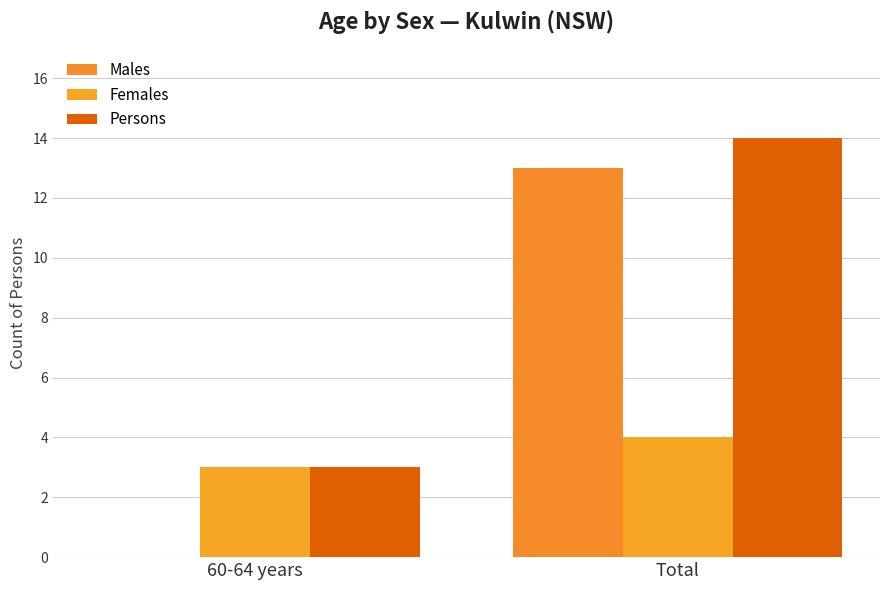

The value of Males at 60-64 years is 6. True or false?

False